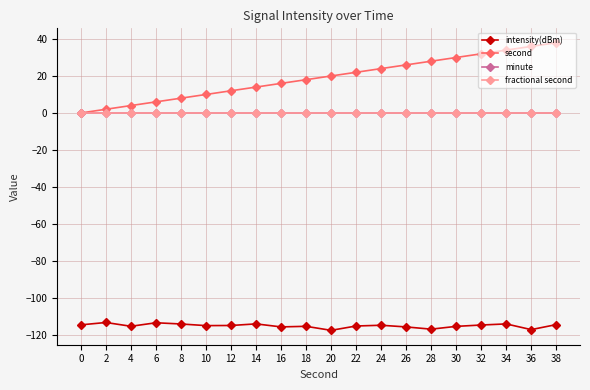

Where is the first local minimum for intensity(dBm)?

4